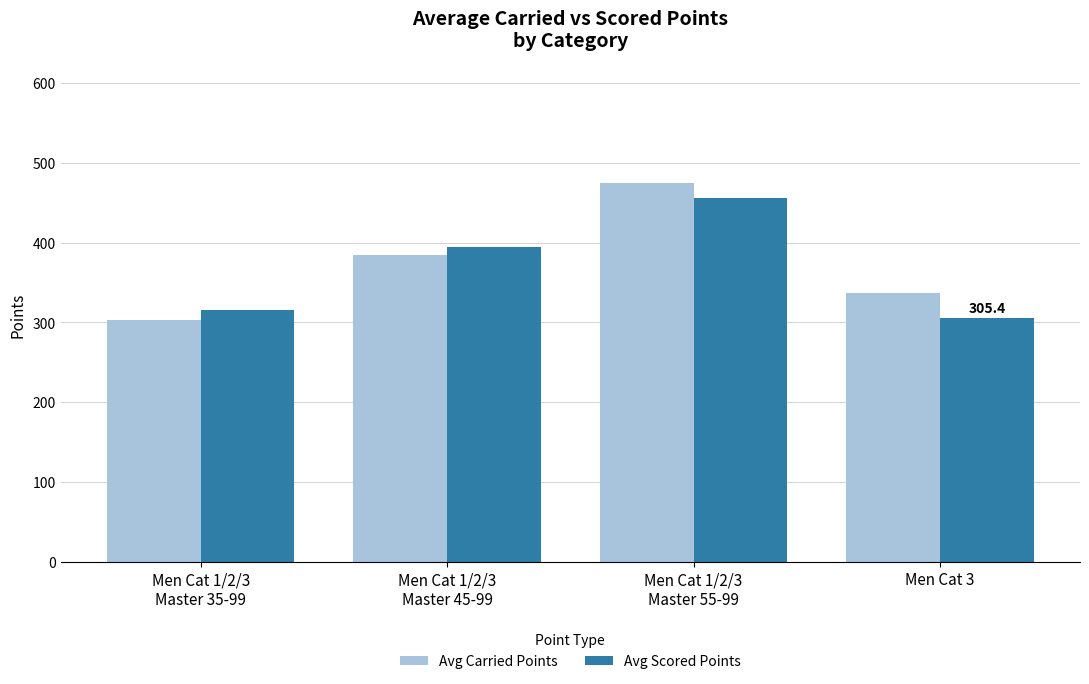

What is the value of the Avg Carried Points bar at the 4th from the left?

337.5